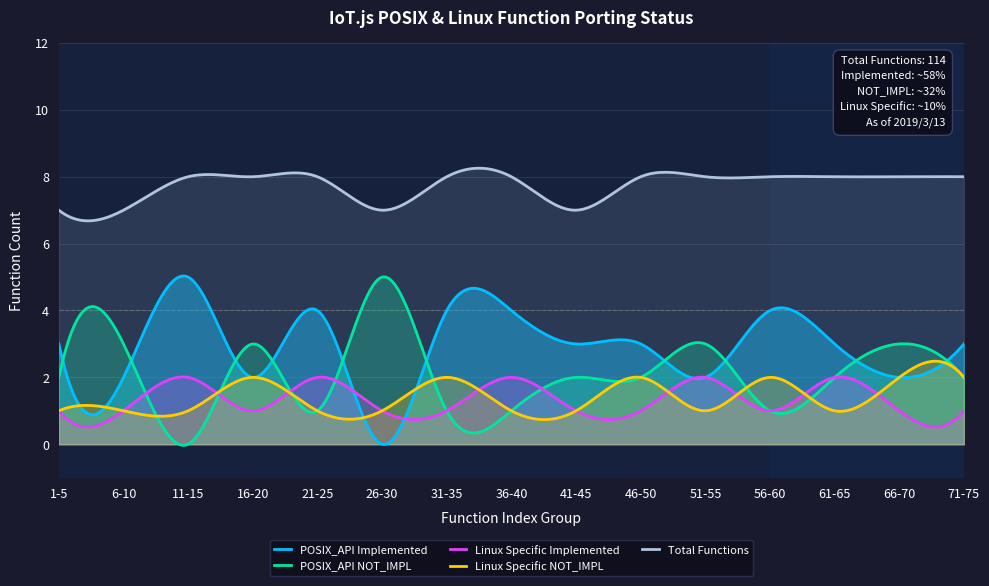

What is the difference between the Linux Specific NOT_IMPL values at 6-10 and 31-35?

1